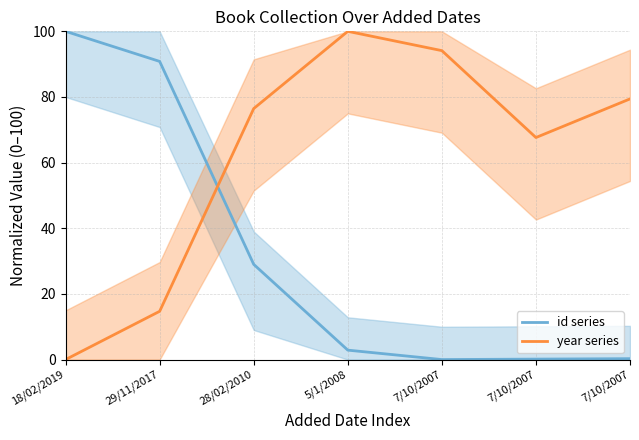

How many interior local peaks does the year series series have?

1